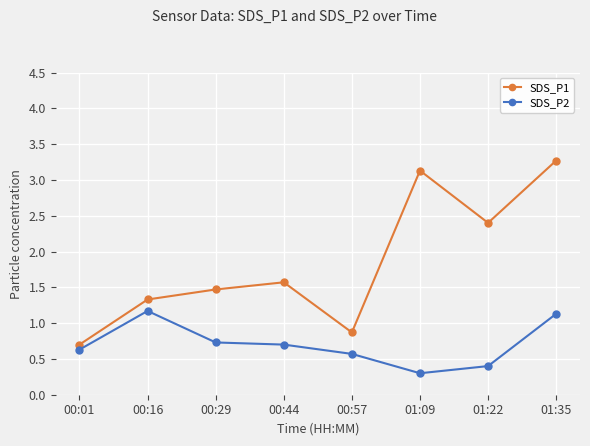

Rank the series at 00:44 from lowest to highest value.

SDS_P2, SDS_P1